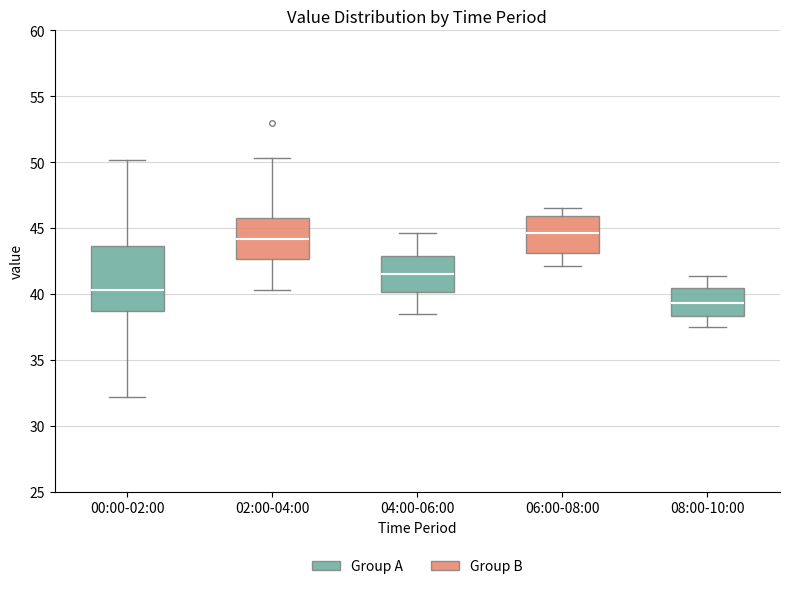

Reading left to right, transcribe this box plot: for each box, give where its median line is, the range the box spans, and where its two whiskers end, as read against the y-axis. The values are not printed on the chart, so give them approximately, as read against the axis.

00:00-02:00: median 40.5, box 38.5 to 43.5, whiskers 32.0 to 50.0
02:00-04:00: median 44.0, box 42.5 to 46.0, whiskers 40.5 to 50.5
04:00-06:00: median 41.5, box 40.0 to 43.0, whiskers 38.5 to 44.5
06:00-08:00: median 44.5, box 43.0 to 46.0, whiskers 42.0 to 46.5
08:00-10:00: median 39.5, box 38.5 to 40.5, whiskers 37.5 to 41.5